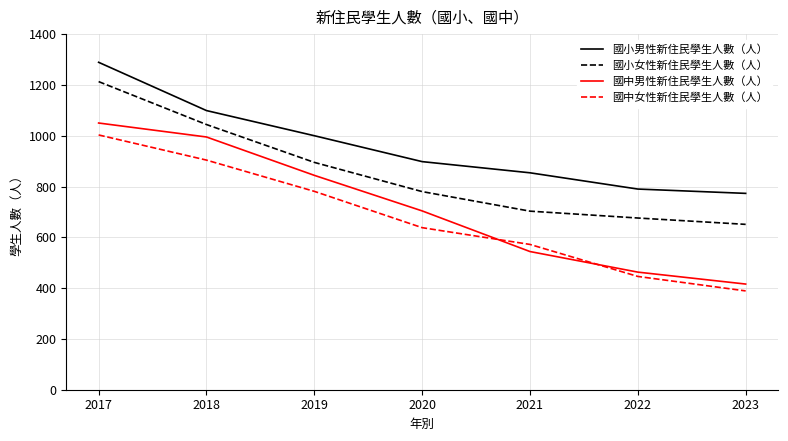

Reading left to right, what are all the values shown in this chart?

國小男性新住民學生人數（人）: 1289	1099	1000	898	854	790	773
國小女性新住民學生人數（人）: 1213	1044	895	780	703	676	651
國中男性新住民學生人數（人）: 1050	995	844	704	544	463	416
國中女性新住民學生人數（人）: 1003	904	781	638	572	446	389